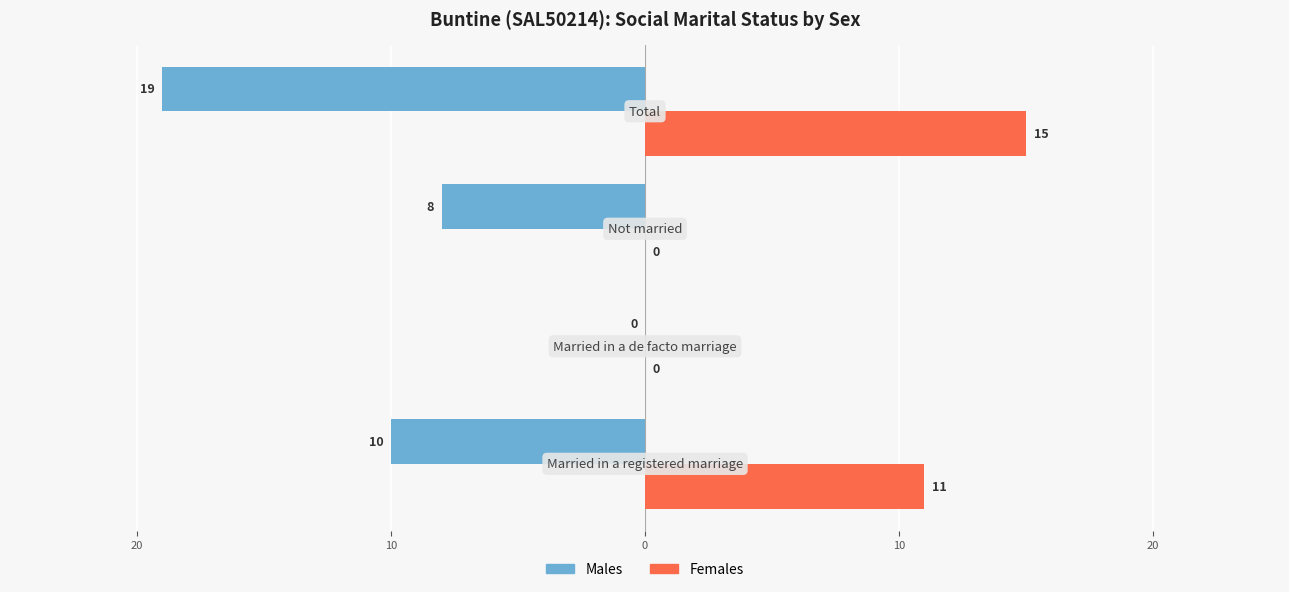

What are all the series names shown in the legend?

Males, Females